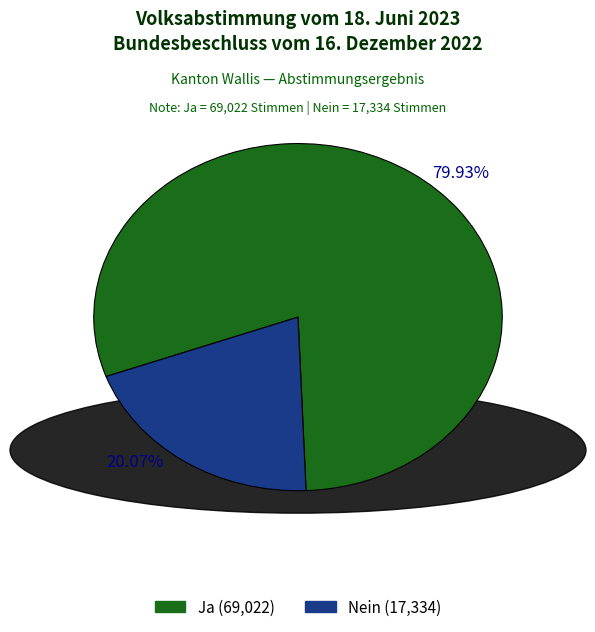

Does Ja represent more than half of the total?

Yes